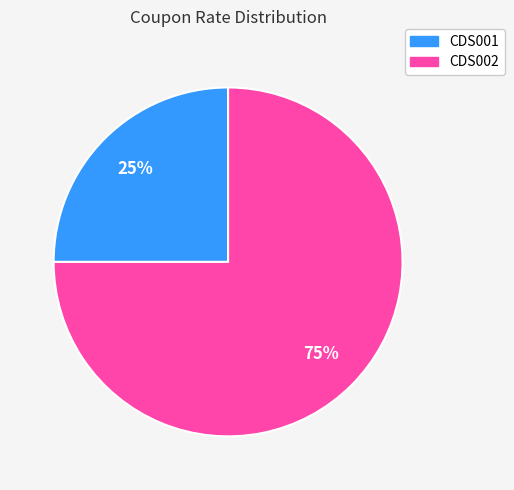

The CDS001 slice represents 25% of the pie. True or false?

True